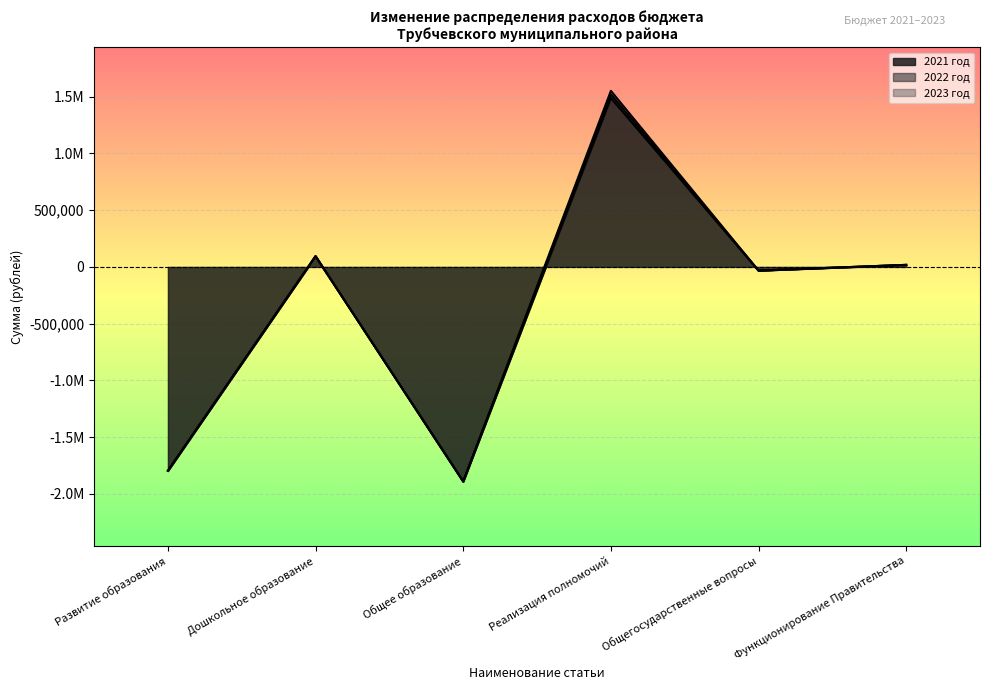

What is the maximum value for 2021 год?

1488862.3